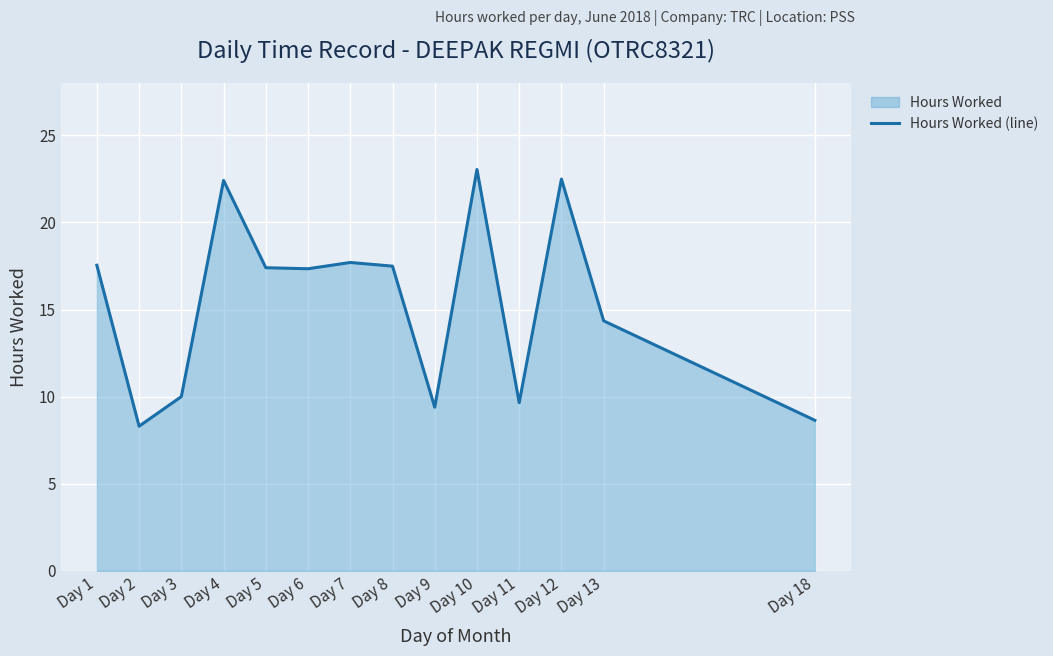

Reading right to left, list all the values displayed in this chart.

Day 18=8.6	Day 13=14.3	Day 12=22.5	Day 11=9.7	Day 10=23.0	Day 9=9.4	Day 8=17.5	Day 7=17.7	Day 6=17.3	Day 5=17.4	Day 4=22.4	Day 3=10.0	Day 2=8.3	Day 1=17.5